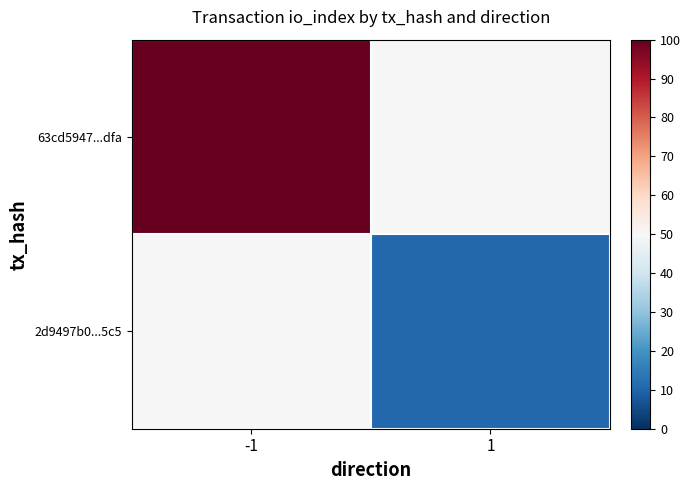

How many data points in 63cd5947...dfa are less than 100?

1